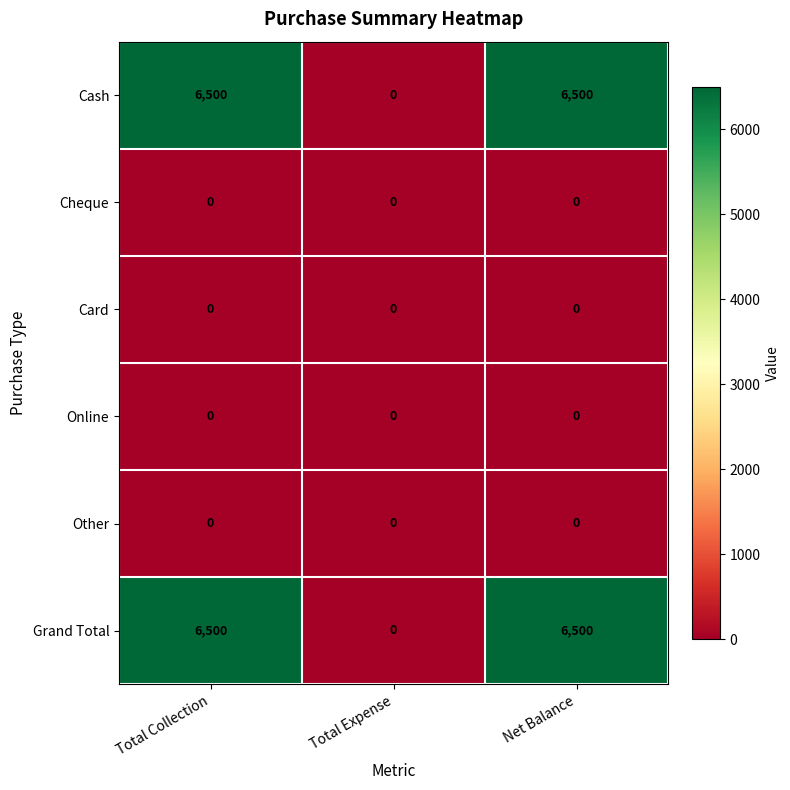

Reading left to right, list all the values displayed in this chart.

Cash: 6500	0	6500
Cheque: 0	0	0
Card: 0	0	0
Online: 0	0	0
Other: 0	0	0
Grand Total: 6500	0	6500